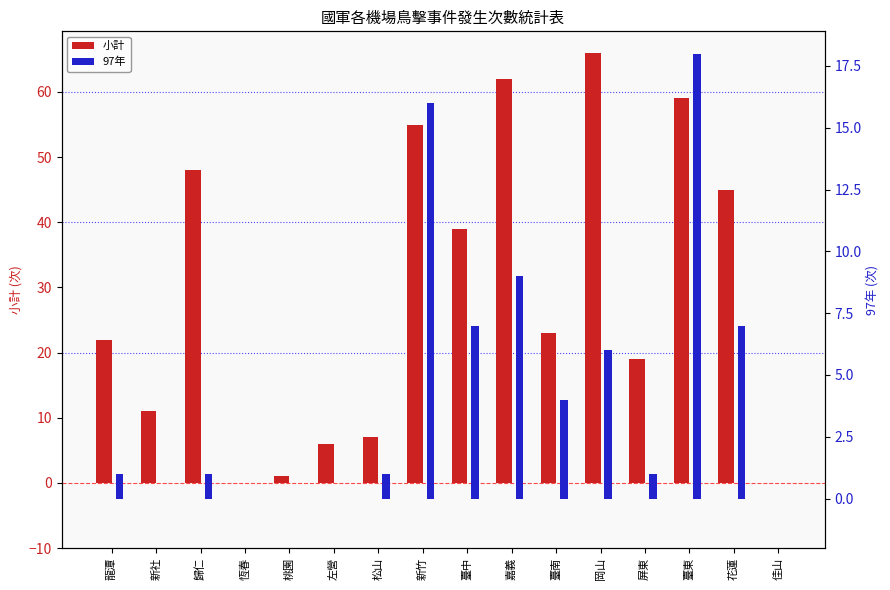

Rank the series at 屏東 from lowest to highest value.

97年, 小計